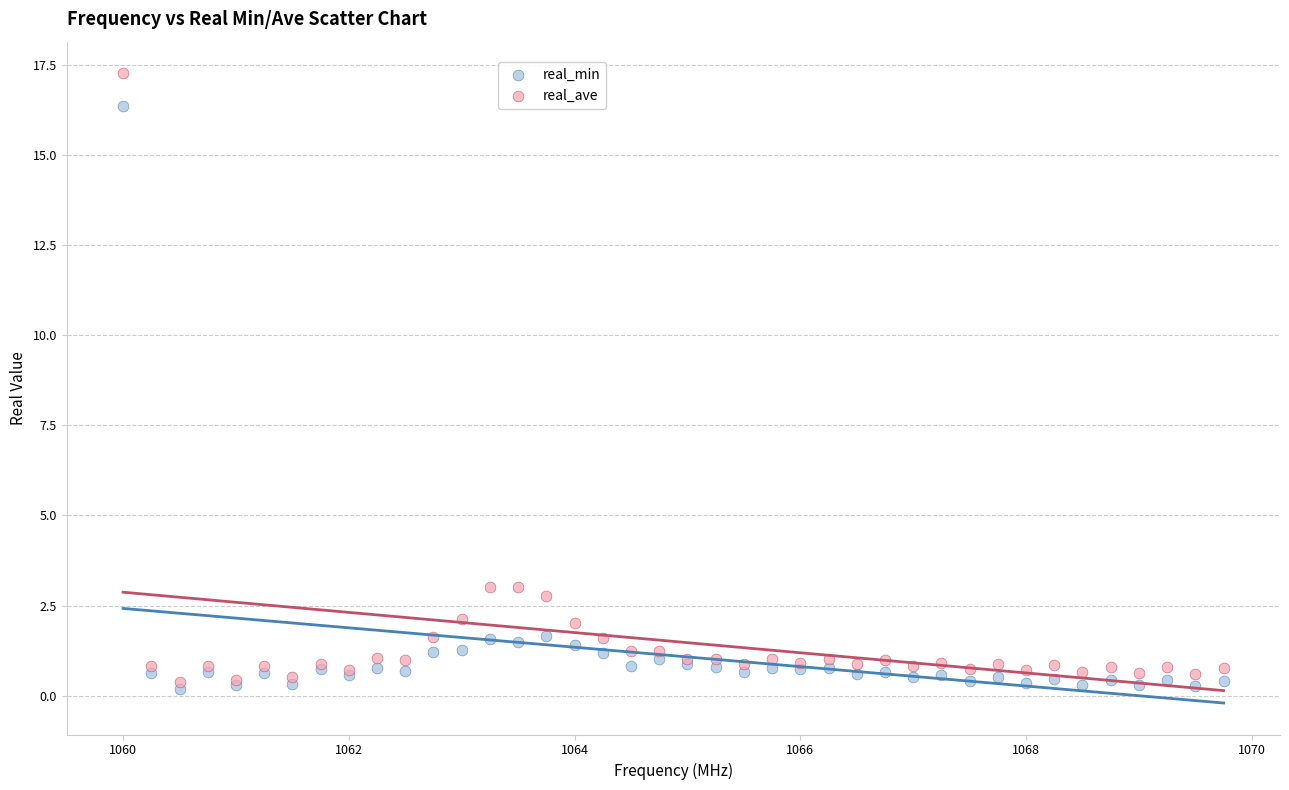

Which series reaches the maximum Y coordinate?

real_ave